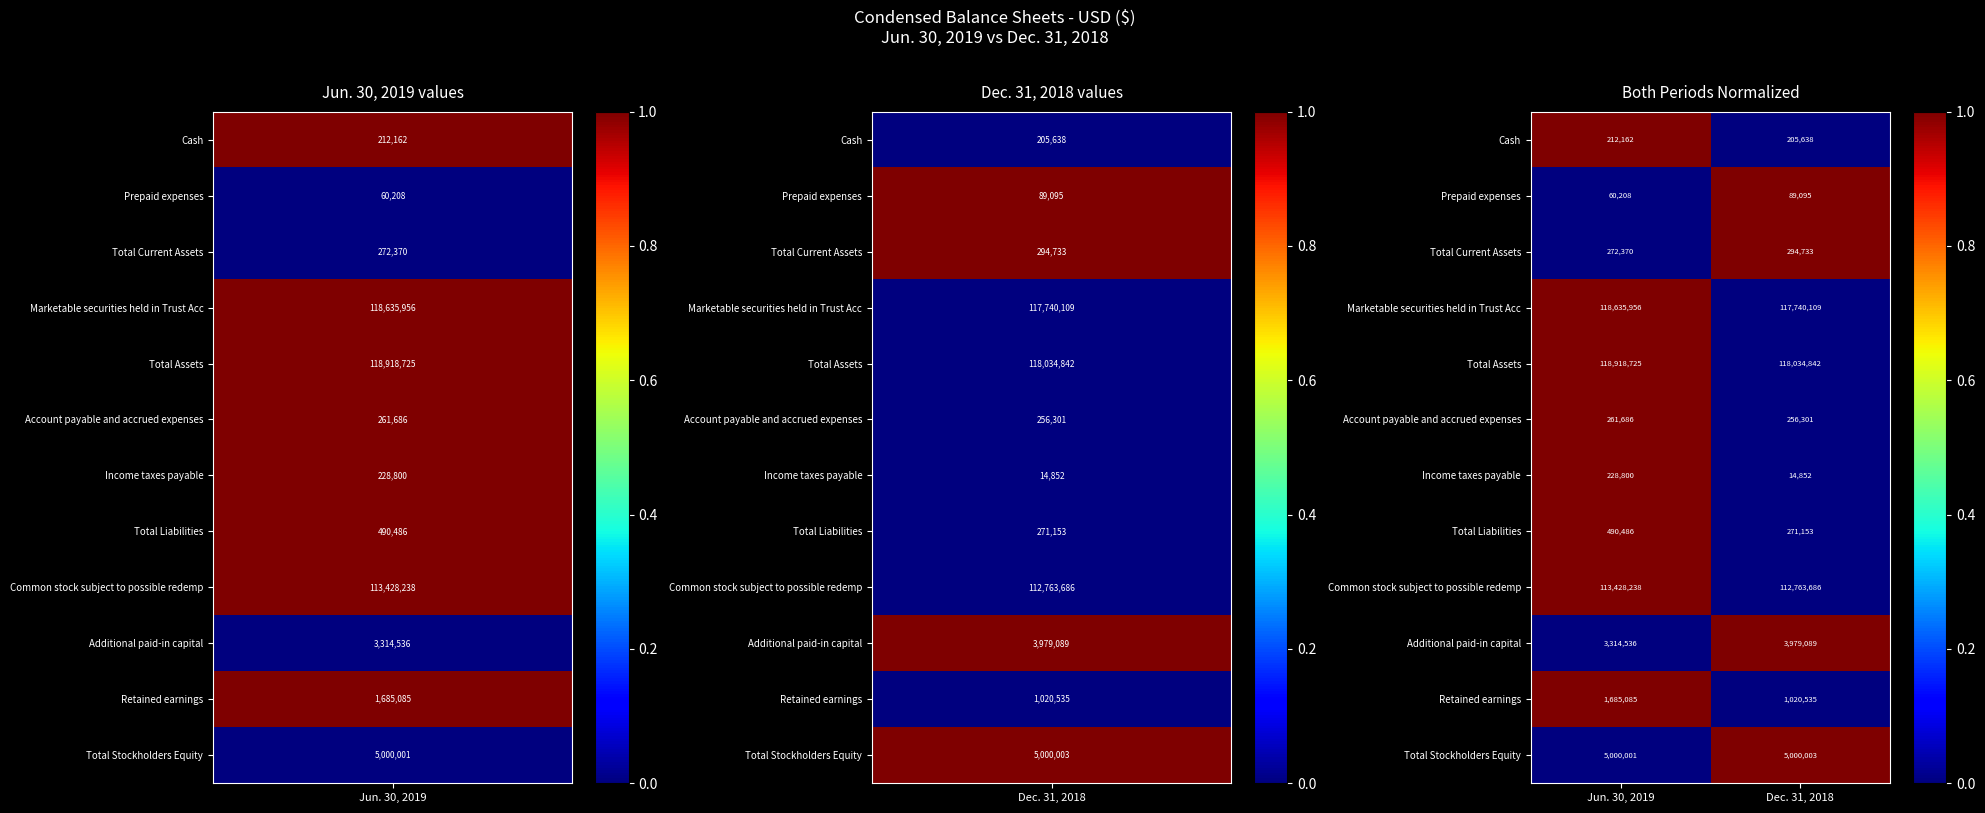

Rank the series by their maximum value, from lowest to highest.

Prepaid expenses, Cash, Income taxes payable, Account payable and accrued expenses, Total Current Assets, Total Liabilities, Retained earnings, Additional paid-in capital, Total Stockholders Equity, Common stock subject to possible redemp, Marketable securities held in Trust Acc, Total Assets